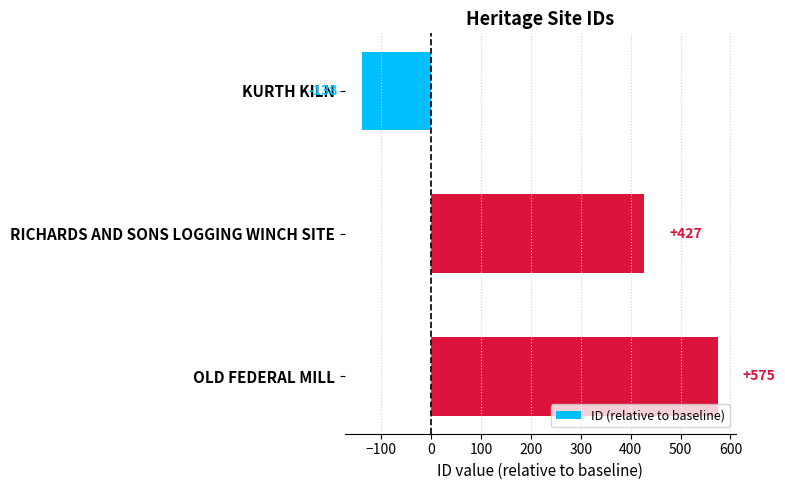

What is the maximum value shown in the chart?

575